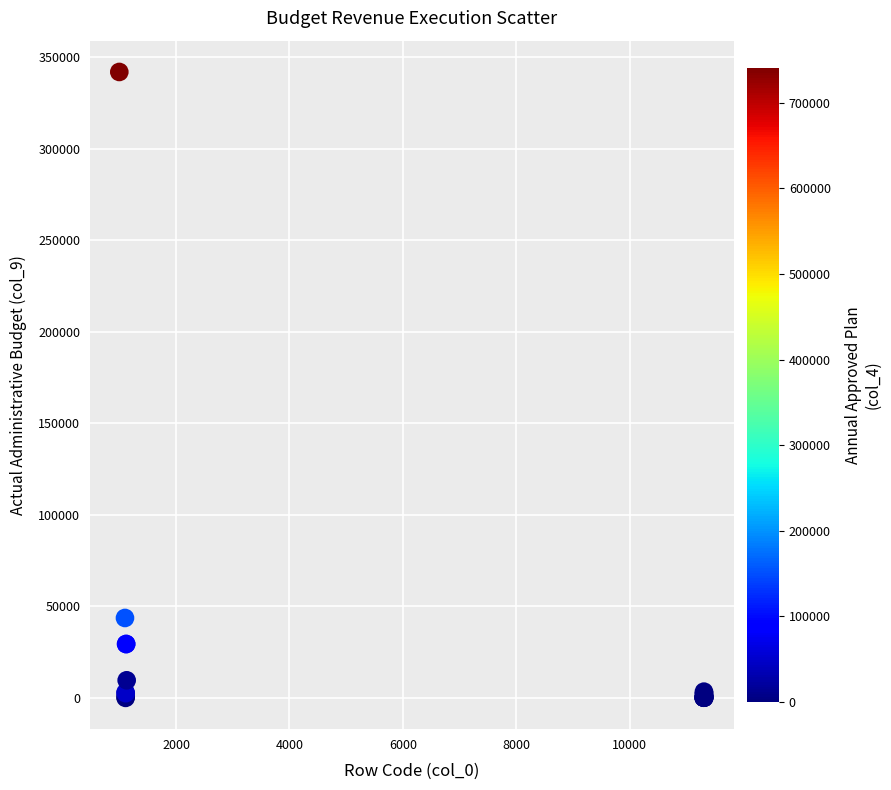

What Y value in the scatter plot is closest to 171004?

43611.4